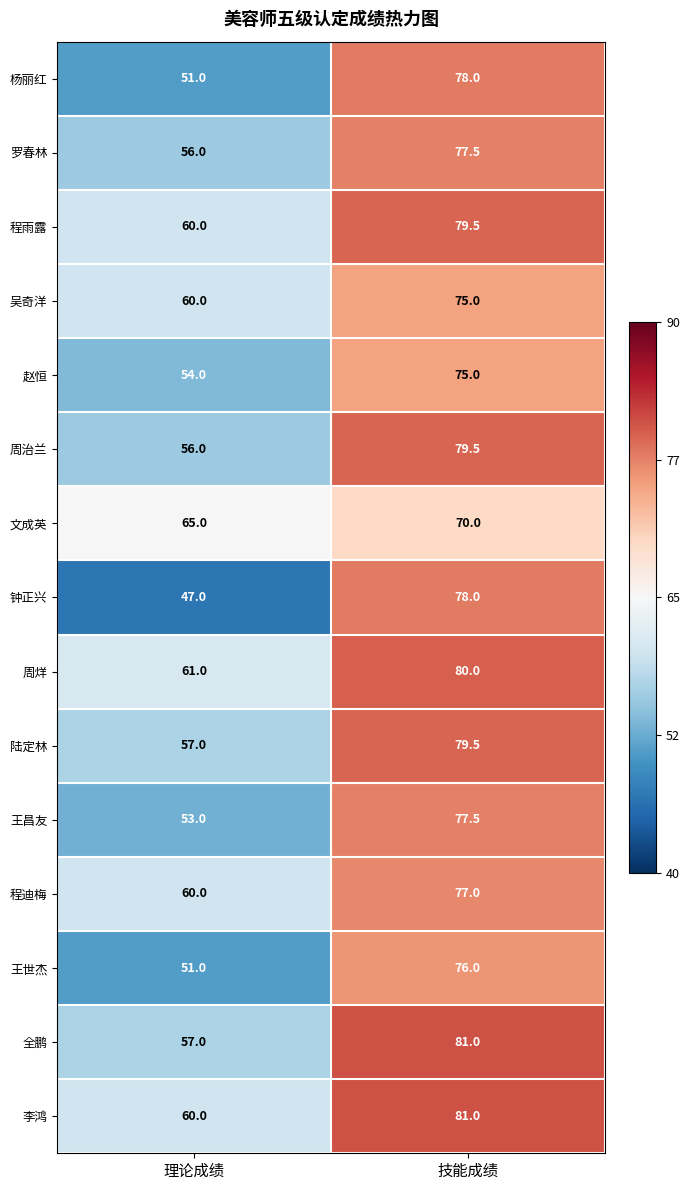

Reading left to right, extract all data points from this chart.

杨丽红: 51.0	78.0
罗春林: 56.0	77.5
程雨露: 60.0	79.5
吴奇洋: 60.0	75.0
赵恒: 54.0	75.0
周治兰: 56.0	79.5
文成英: 65.0	70.0
钟正兴: 47.0	78.0
周烊: 61.0	80.0
陆定林: 57.0	79.5
王昌友: 53.0	77.5
程迪梅: 60.0	77.0
王世杰: 51.0	76.0
全鹏: 57.0	81.0
李鸿: 60.0	81.0